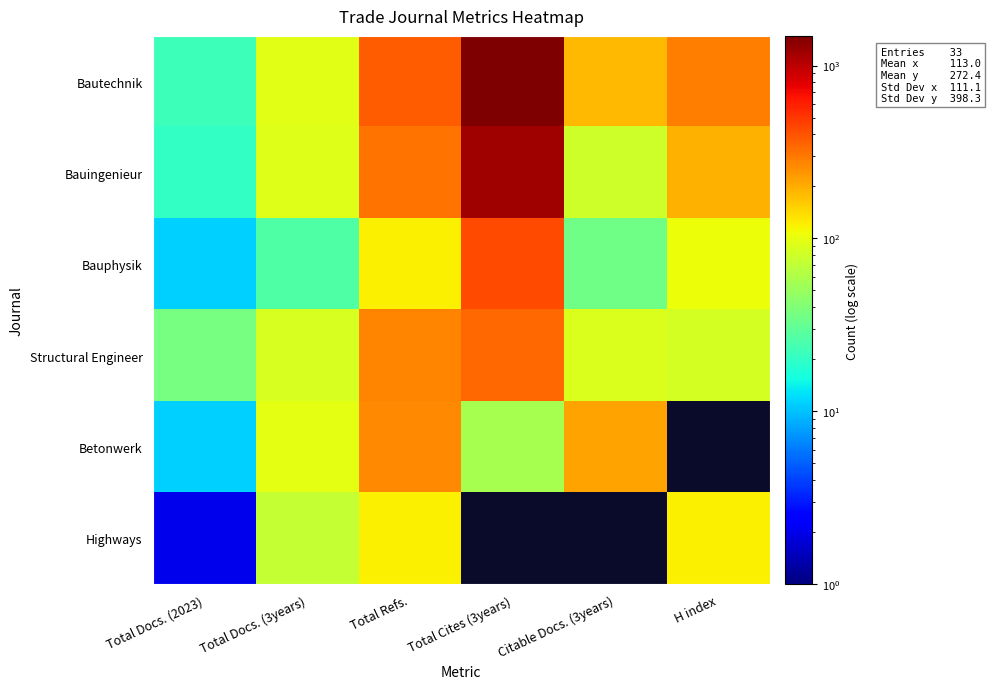

How many distinct data groups are displayed?

6